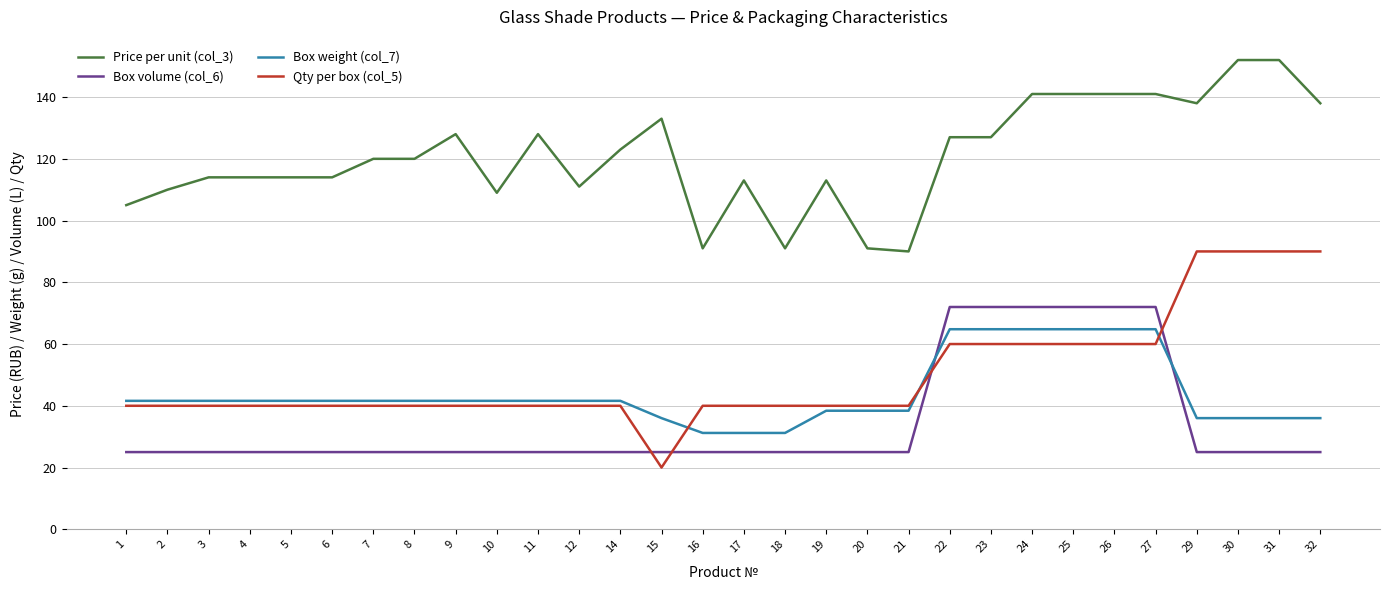

The Box volume (col_6) series shows 43.0 at 29. True or false?

False